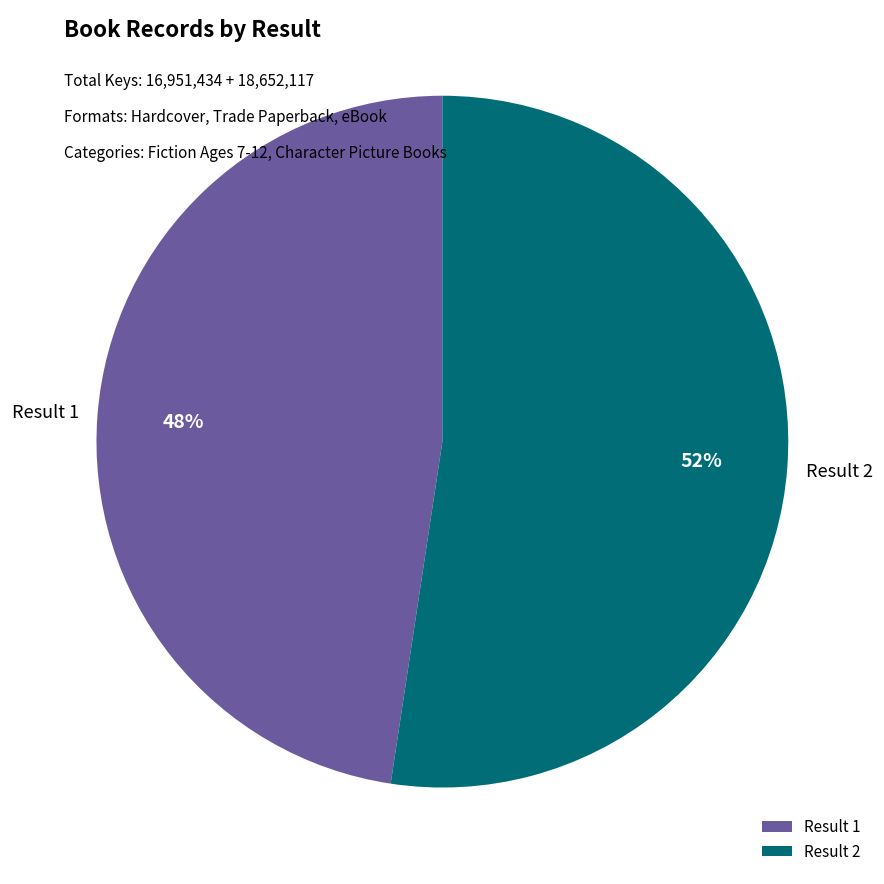

Rank the categories by value from highest to lowest.

Result 2, Result 1